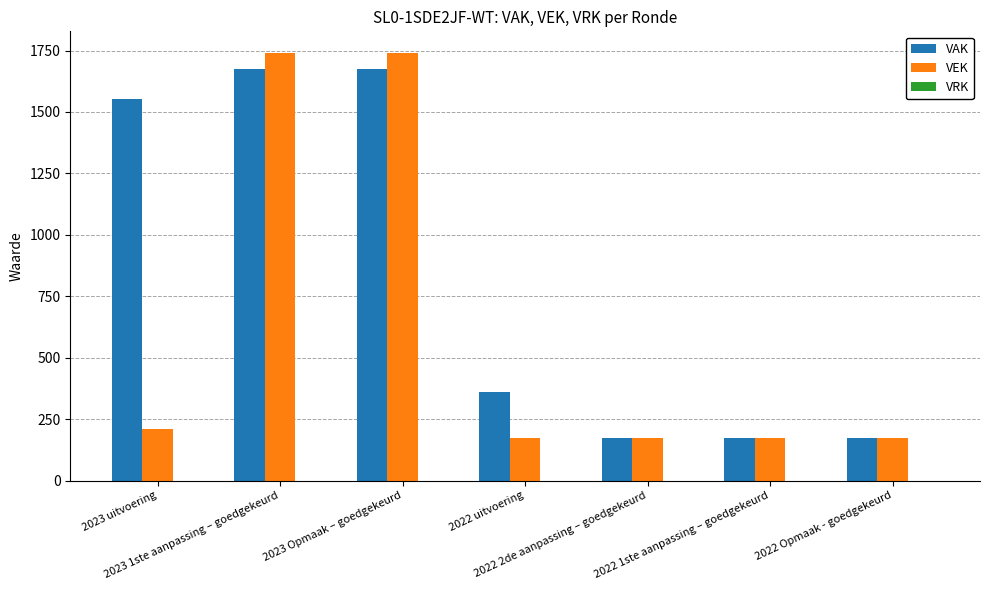

What is the value of the VEK bar at the 3rd from the left?

1741